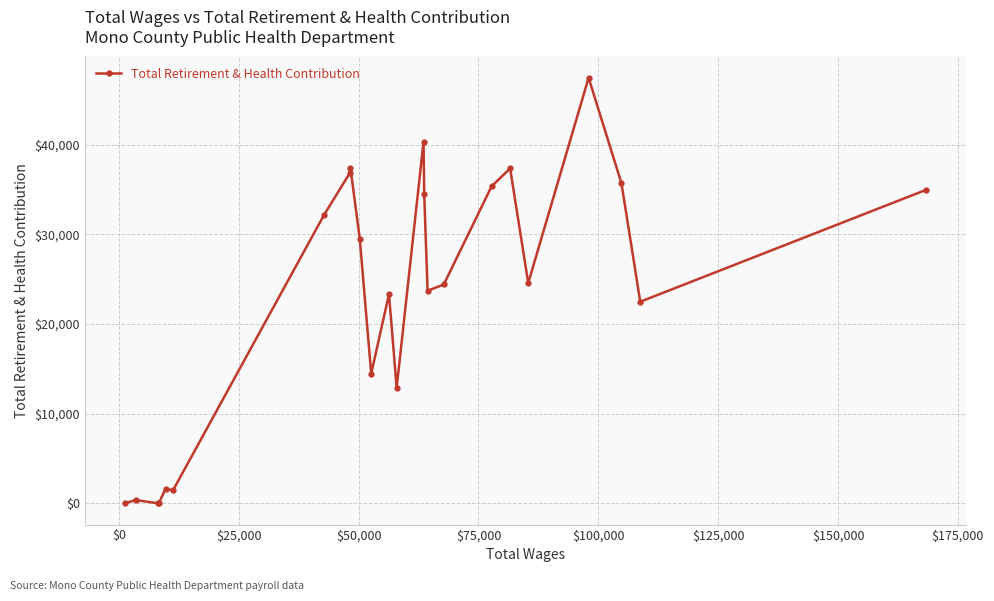

What is the difference between the maximum and minimum values?

47459